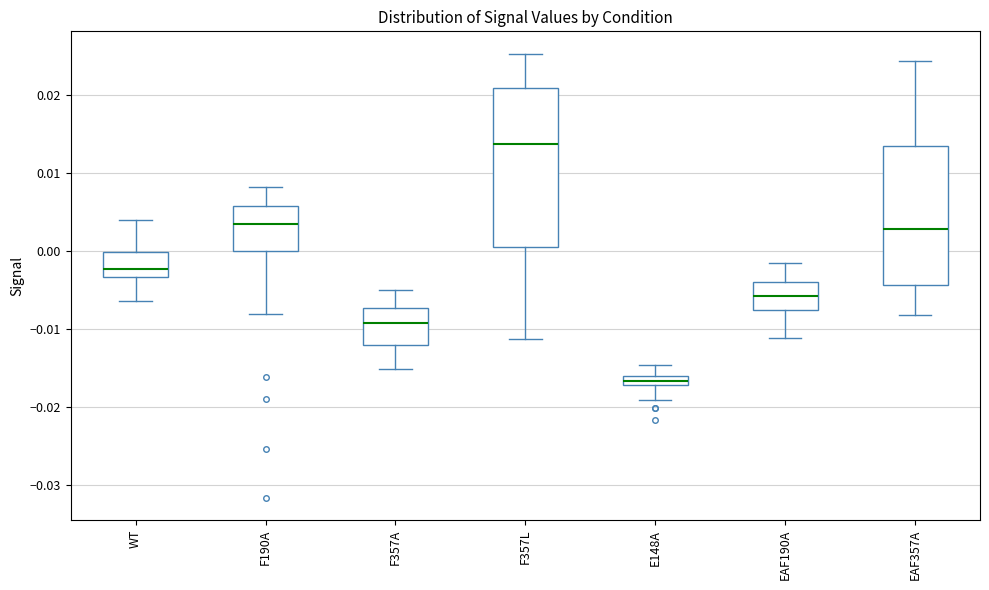

Which box's median line is the lowest?

E148A